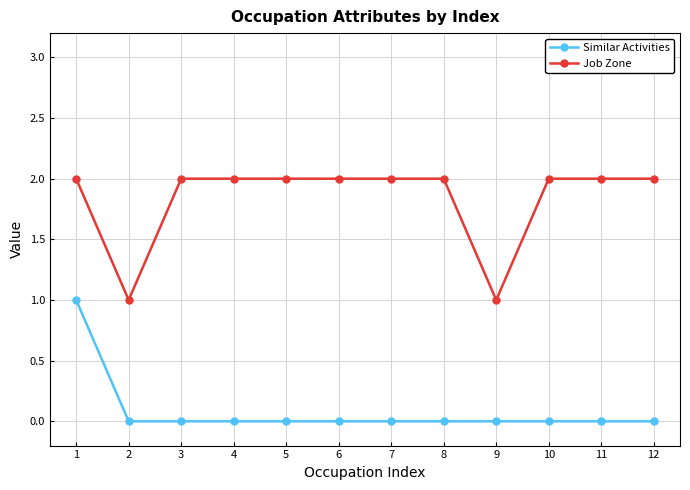

What is the sum of the Job Zone values at 10 and 2?

3